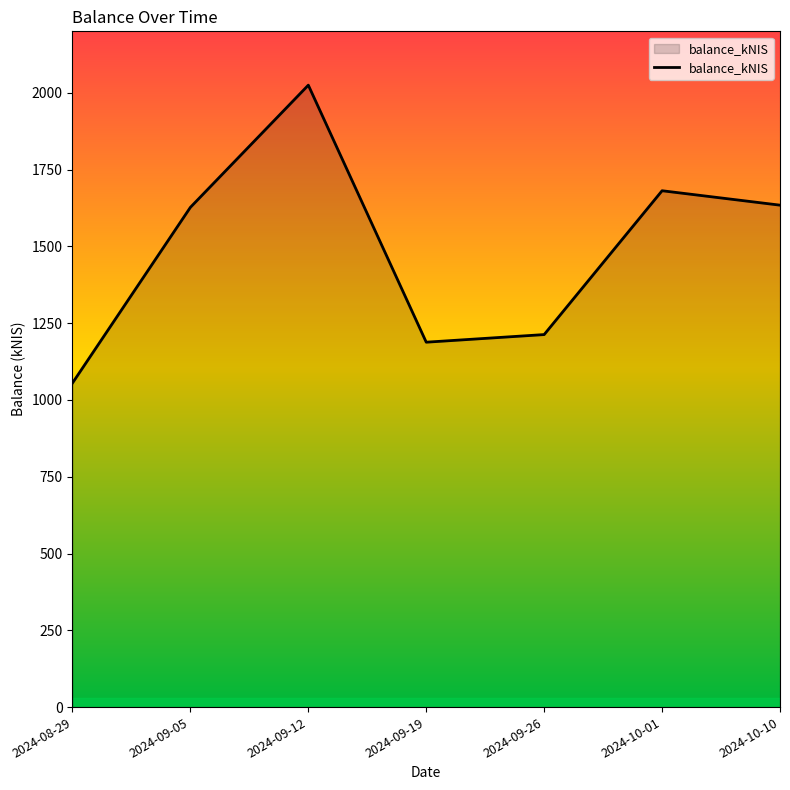

What is the greatest value displayed?

2024.8